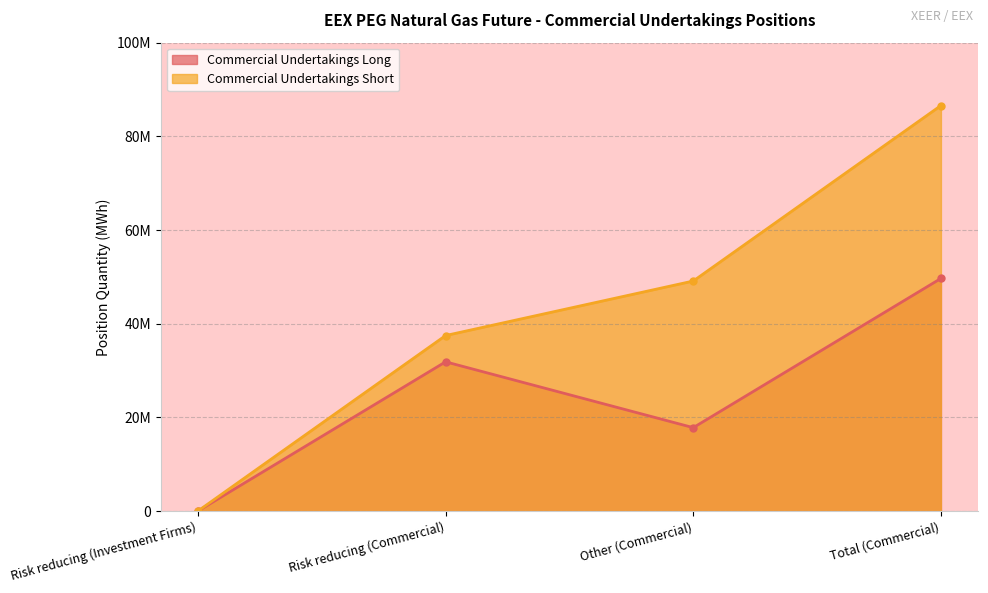

True or false: Commercial Undertakings Short and Commercial Undertakings Long intersect in this chart.

False